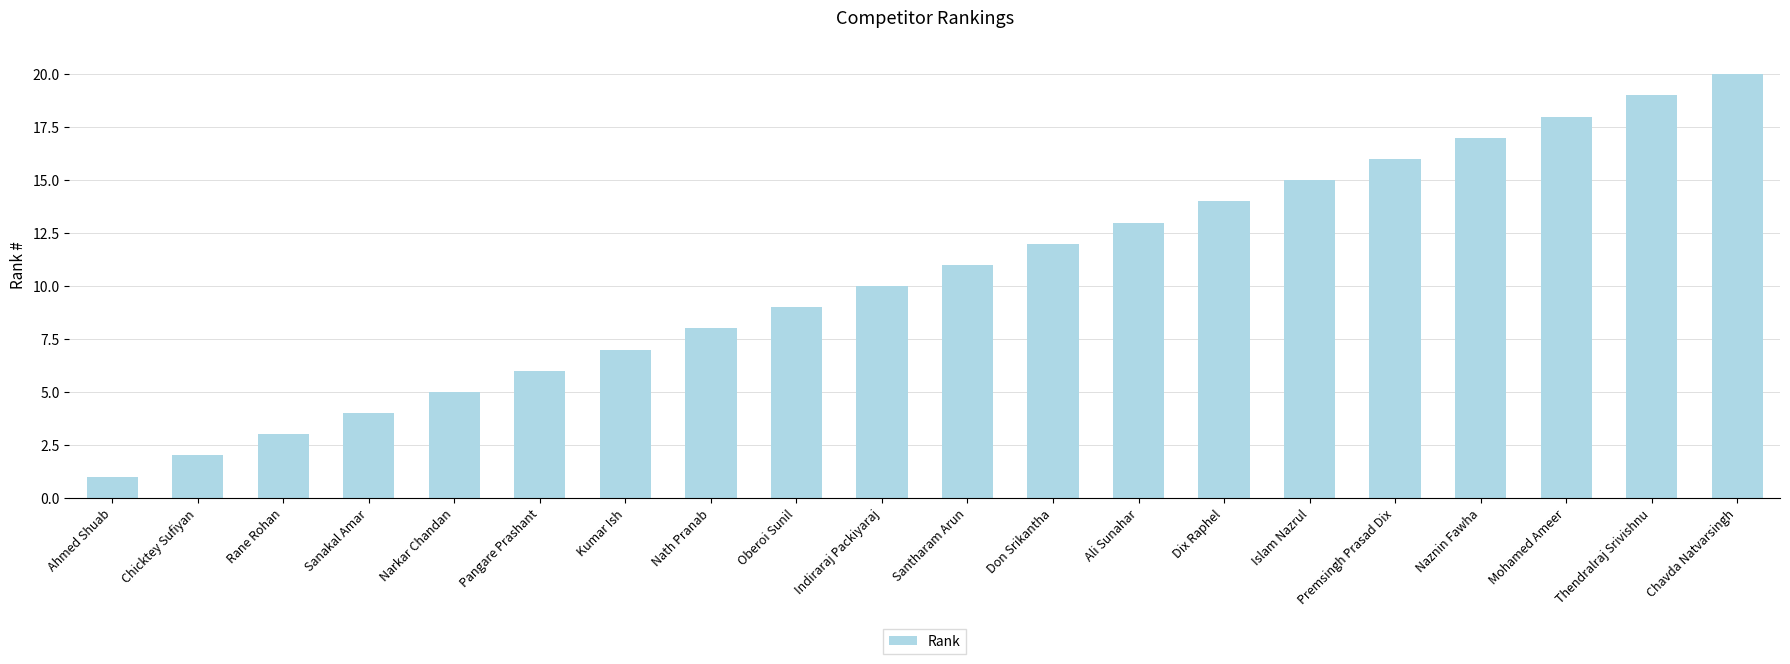

What is the change in value from Narkar Chandan to Ali Sunahar?

+8